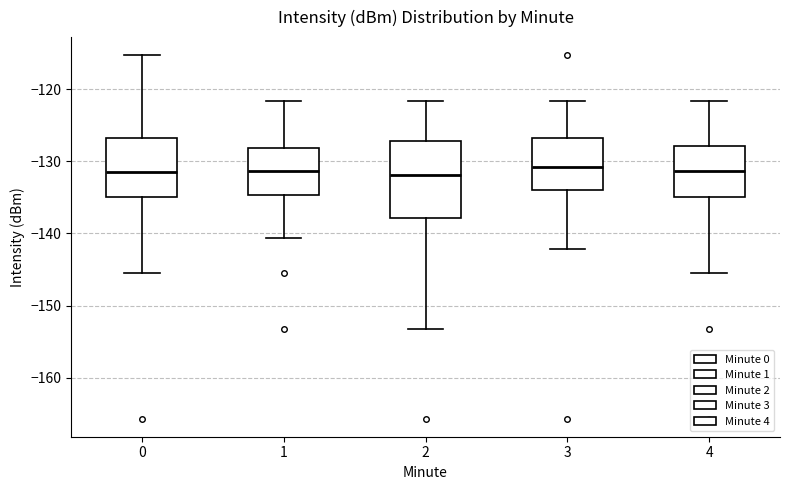

Reading left to right, read every box against the y-axis: the position of its median line, the range the box covers, and the ends of its whiskers. The values are not printed on the chart, so give them approximately, as read against the axis.

0: median -132, box -135 to -127, whiskers -146 to -115
1: median -131, box -135 to -128, whiskers -141 to -122
2: median -132, box -138 to -127, whiskers -153 to -122
3: median -131, box -134 to -127, whiskers -142 to -122
4: median -131, box -135 to -128, whiskers -146 to -122